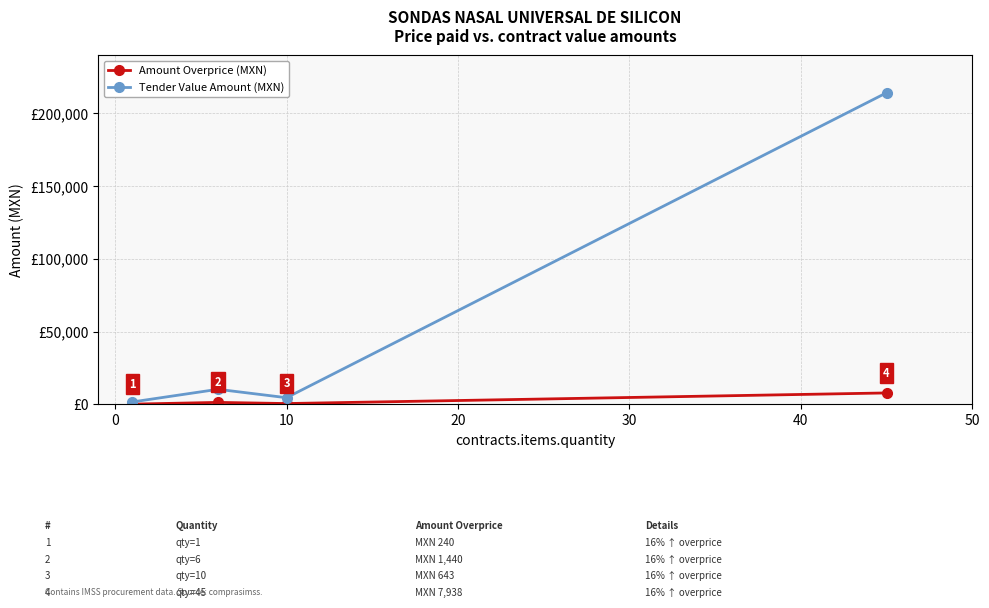

Which series has the widest spread of values?

Tender Value Amount (MXN)